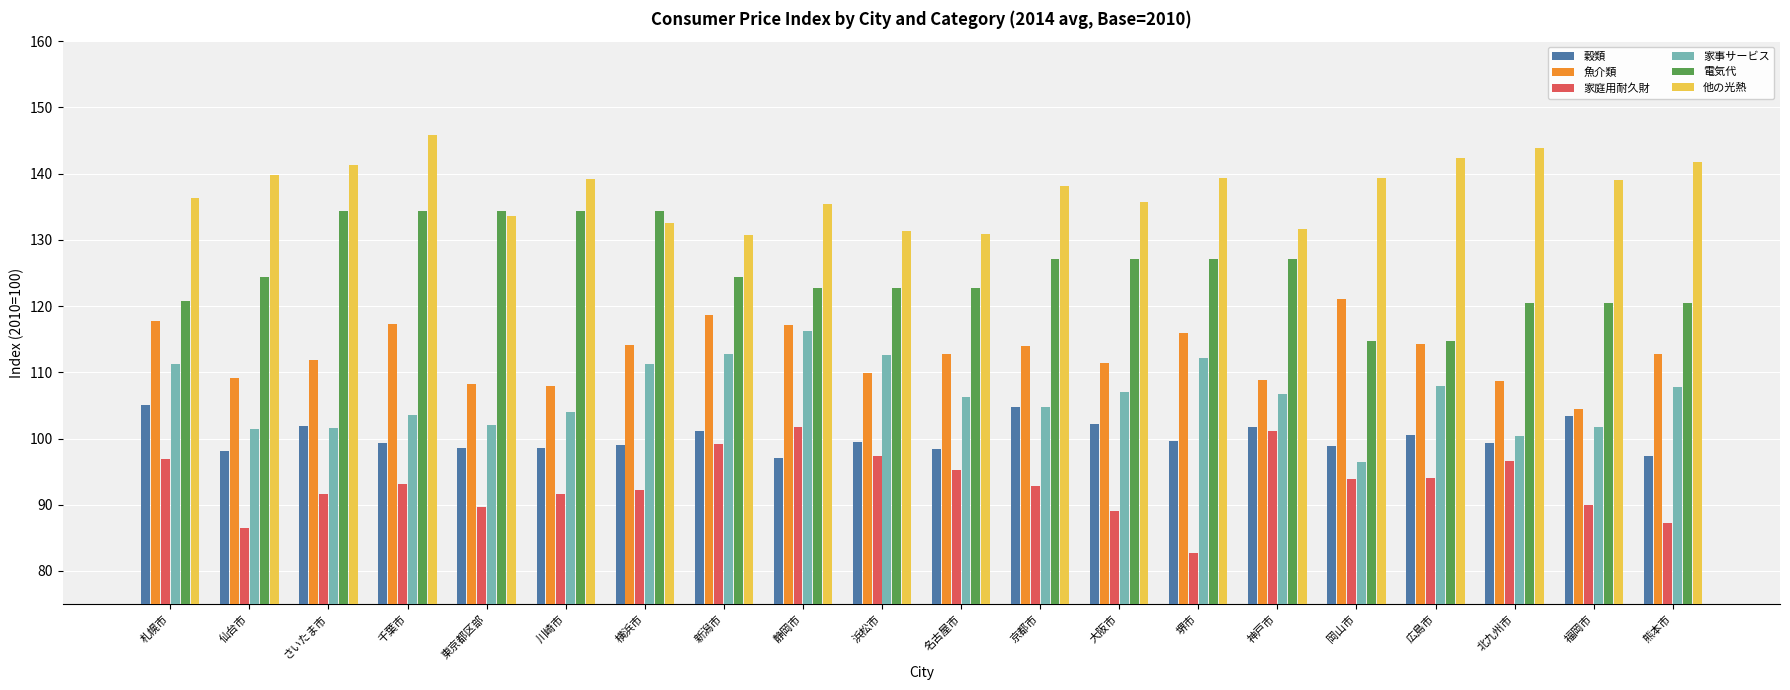

What is the highest value of the 家事サービス series?

116.3